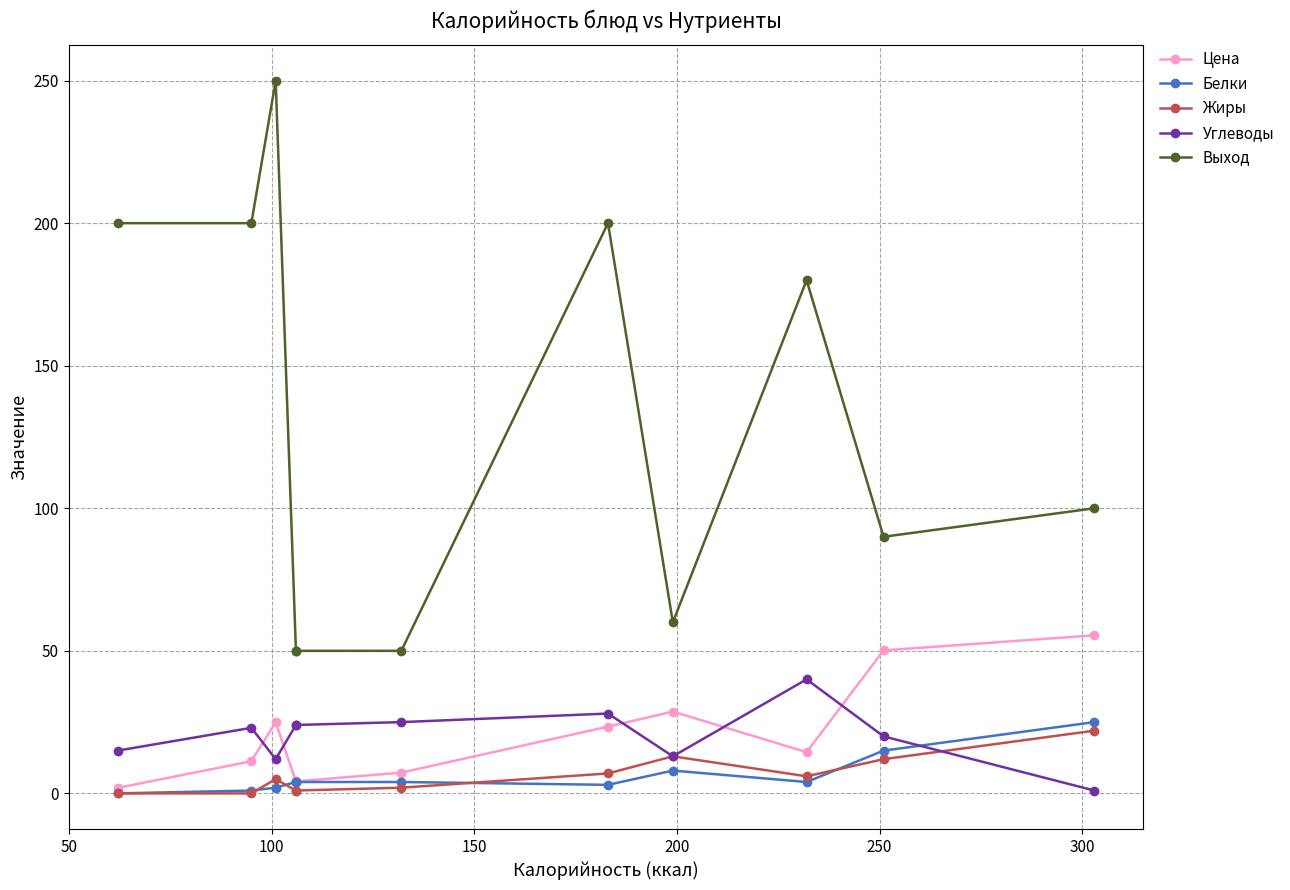

Is it true that Жиры equals -10.1 at 0?

False